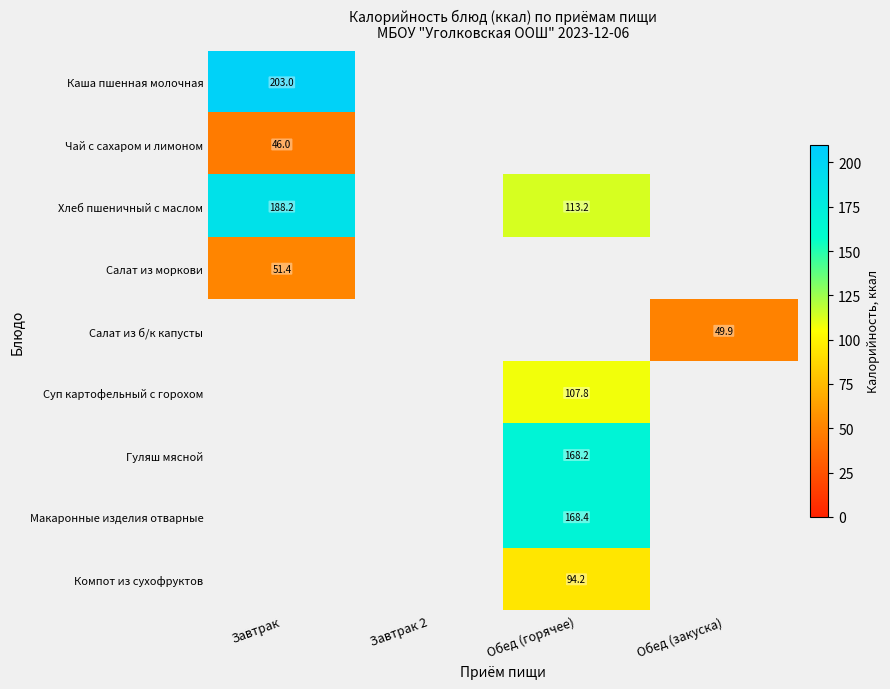

The Компот из сухофруктов series shows 34.2 at Обед (горячее). True or false?

False